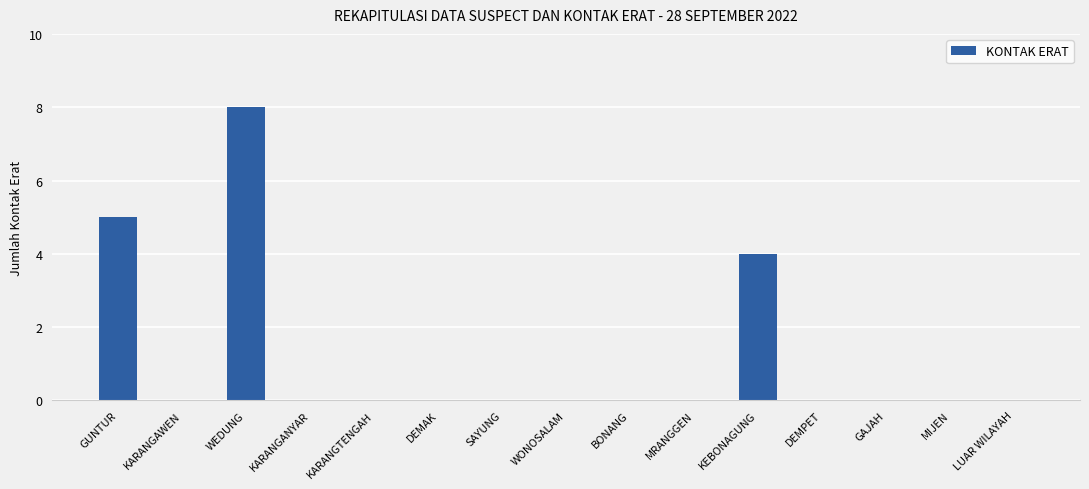

Reading right to left, extract all data points from this chart.

0	0	0	0	4	0	0	0	0	0	0	0	8	0	5